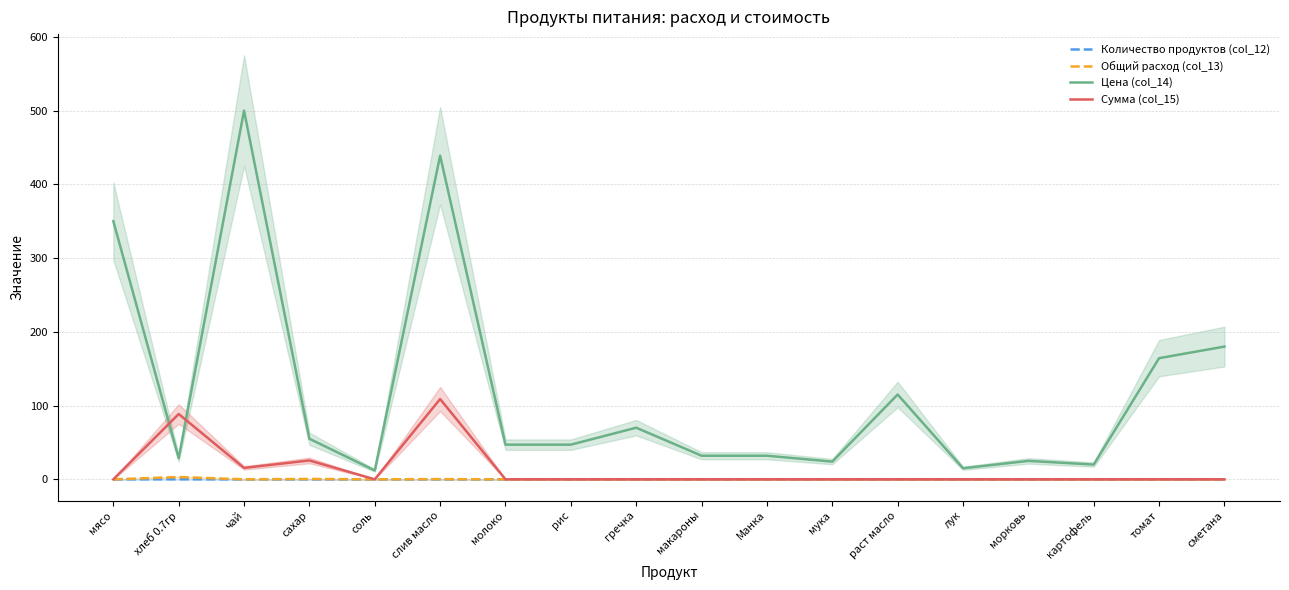

True or false: Цена (col_14) and Количество продуктов (col_12) cross at least once.

False